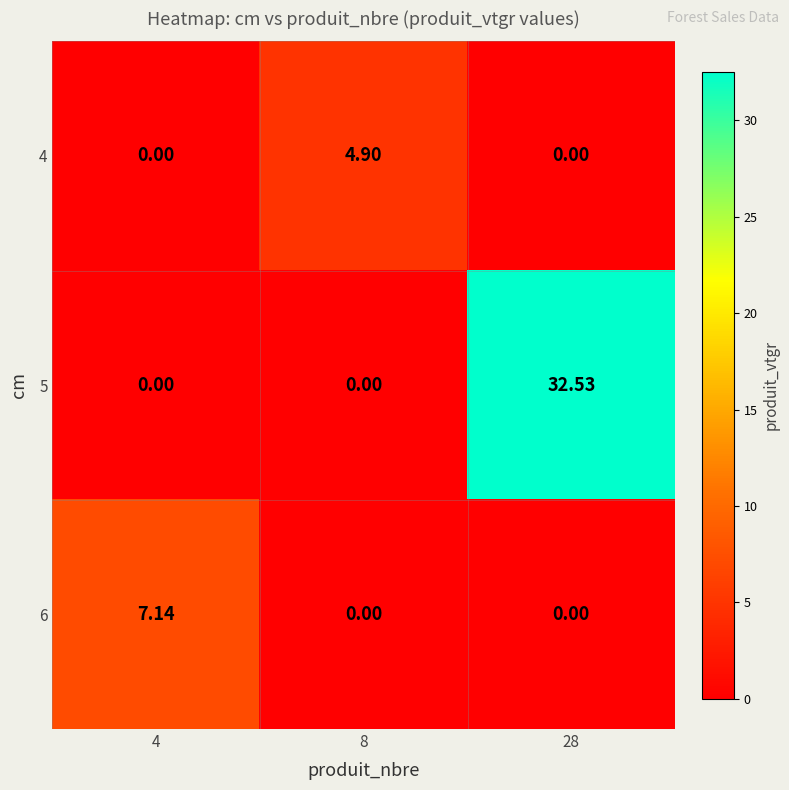

Count the number of categories in the chart.

3